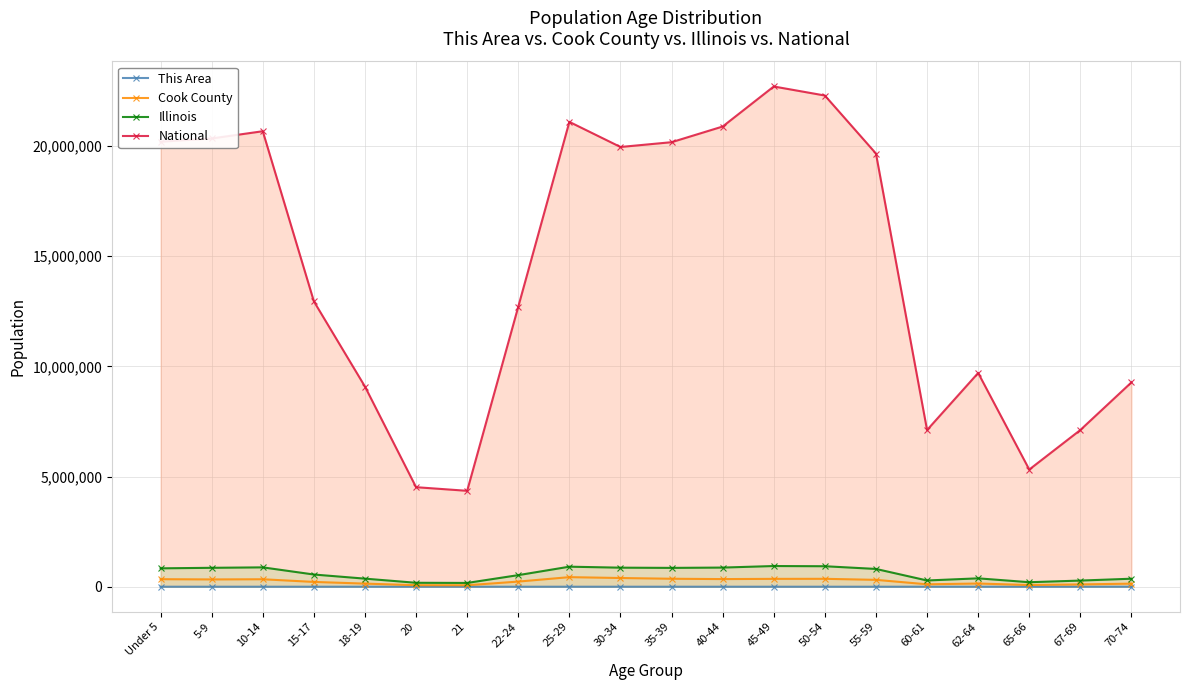

Reading left to right, list all the values displayed in this chart.

This Area: 329	384	495	357	208	88	72	187	289	246	337	309	336	429	353	130	168	102	128	150
Cook County: 342493	331837	339576	218374	141816	70195	68431	233877	435510	396053	362415	347380	357556	359507	312366	110913	146047	77882	106025	140614
Illinois: 835577	859405	879448	554749	367343	179613	172795	526556	910273	865684	855790	870100	940094	930785	807778	284180	381249	205270	279790	364475
National: 20201362	20348657	20677194	12954254	9086089	4519129	4354294	12712576	21101849	19962099	20179642	20890964	22708591	22298125	19664805	7113727	9704197	5319902	7115361	9278166